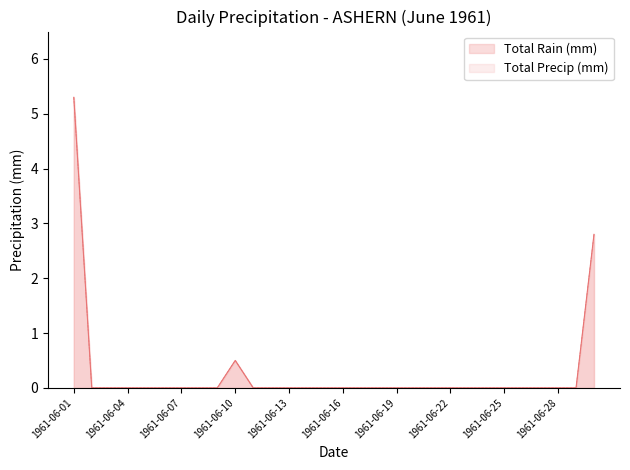

Reading right to left, list all the values displayed in this chart.

Total Rain (mm): 2.8	0.0	0.0	0.0	0.0	0.0	0.0	0.0	0.0	0.0	0.0	0.0	0.0	0.0	0.0	0.0	0.0	0.0	0.0	0.0	0.5	0.0	0.0	0.0	0.0	0.0	0.0	0.0	0.0	5.3
Total Precip (mm): 2.8	0.0	0.0	0.0	0.0	0.0	0.0	0.0	0.0	0.0	0.0	0.0	0.0	0.0	0.0	0.0	0.0	0.0	0.0	0.0	0.5	0.0	0.0	0.0	0.0	0.0	0.0	0.0	0.0	5.3